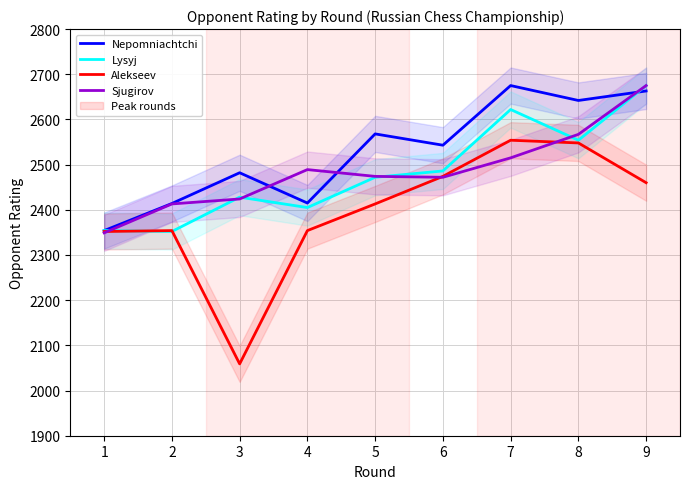

Reading left to right, what are all the values shown in this chart?

Nepomniachtchi: 1=2354	2=2414	3=2482	4=2415	5=2568	6=2543	7=2675	8=2642	9=2663
Lysyj: 1=2354	2=2352	3=2428	4=2405	5=2472	6=2486	7=2622	8=2554	9=2675
Alekseev: 1=2352	2=2354	3=2059	4=2354	5=2413	6=2474	7=2554	8=2548	9=2460
Sjugirov: 1=2349	2=2413	3=2424	4=2489	5=2474	6=2472	7=2515	8=2567	9=2675